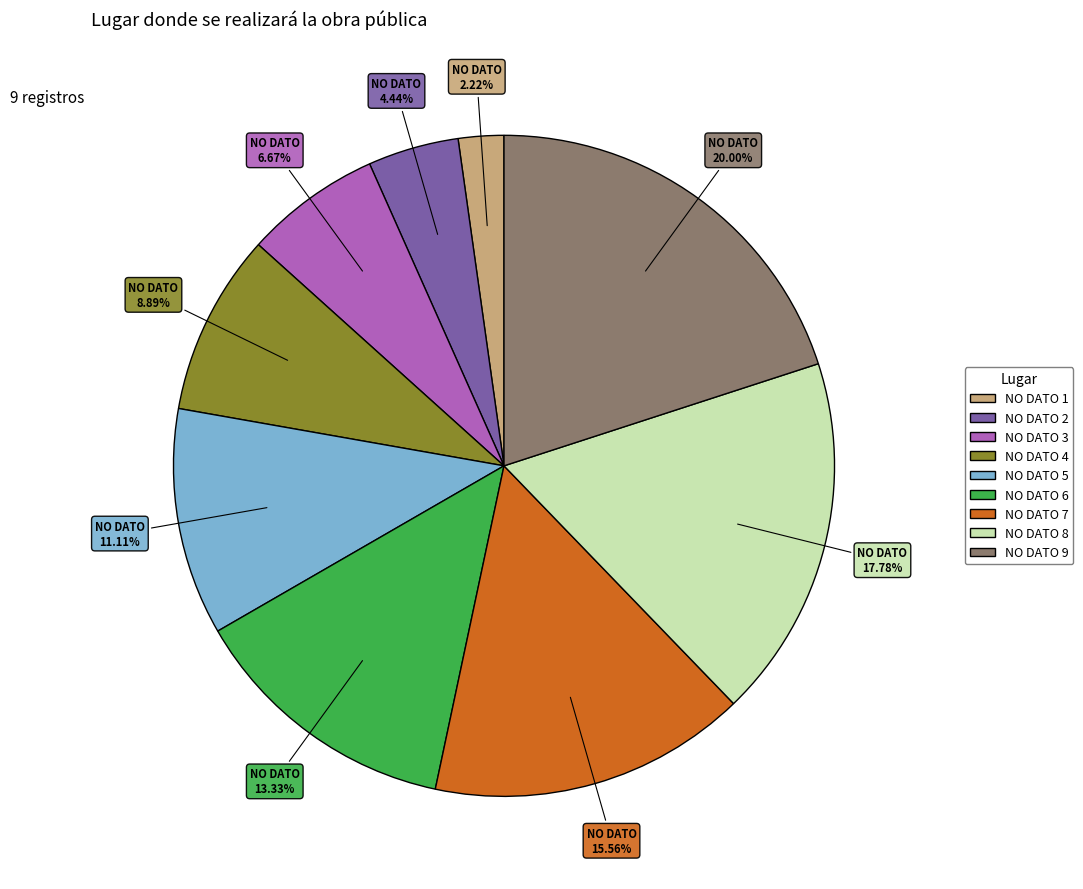

What is the largest slice in the pie chart?

NO DATO 9